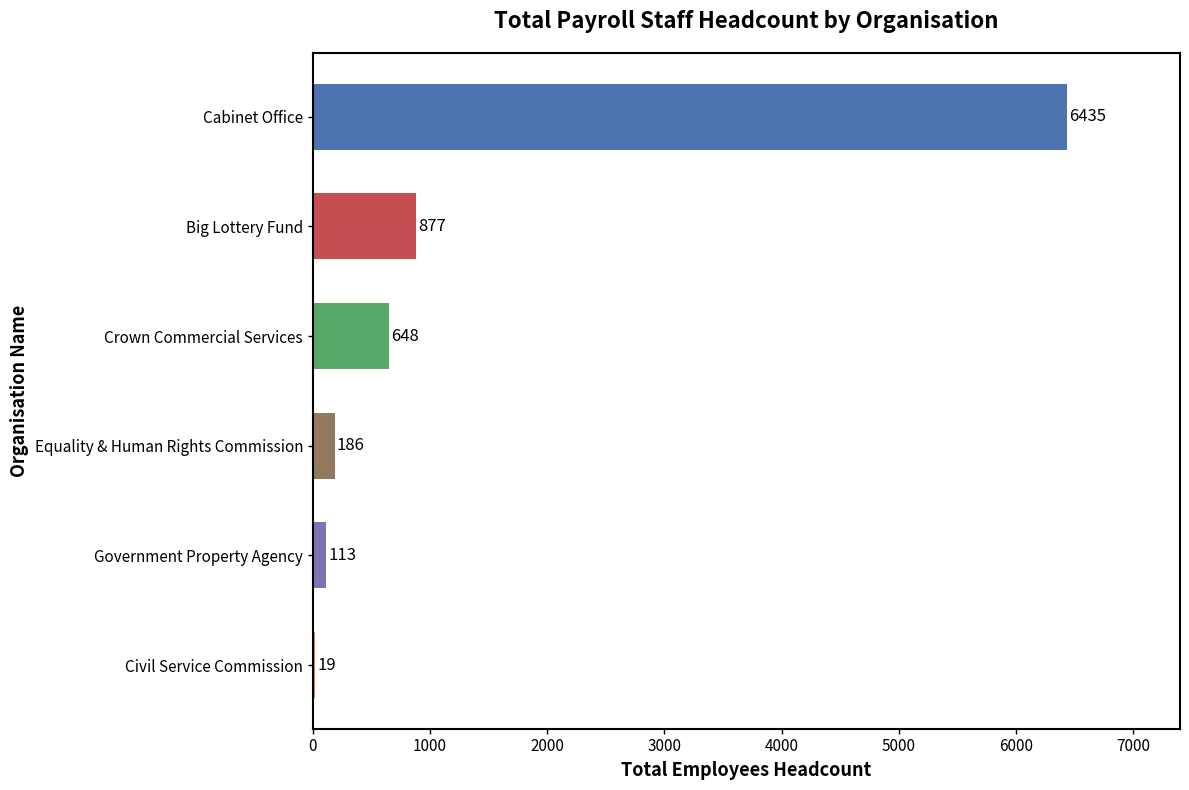

Reading top to bottom, extract all data points from this chart.

Cabinet Office=6435	Big Lottery Fund=877	Crown Commercial Services=648	Equality & Human Rights Commission=186	Government Property Agency=113	Civil Service Commission=19